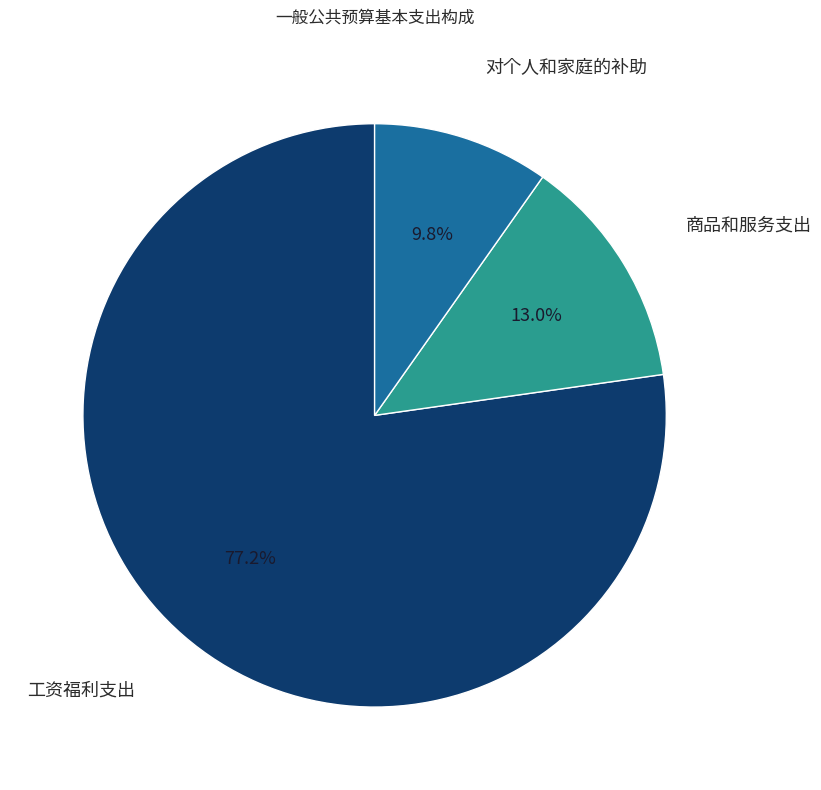

Which category accounts for the majority?

工资福利支出